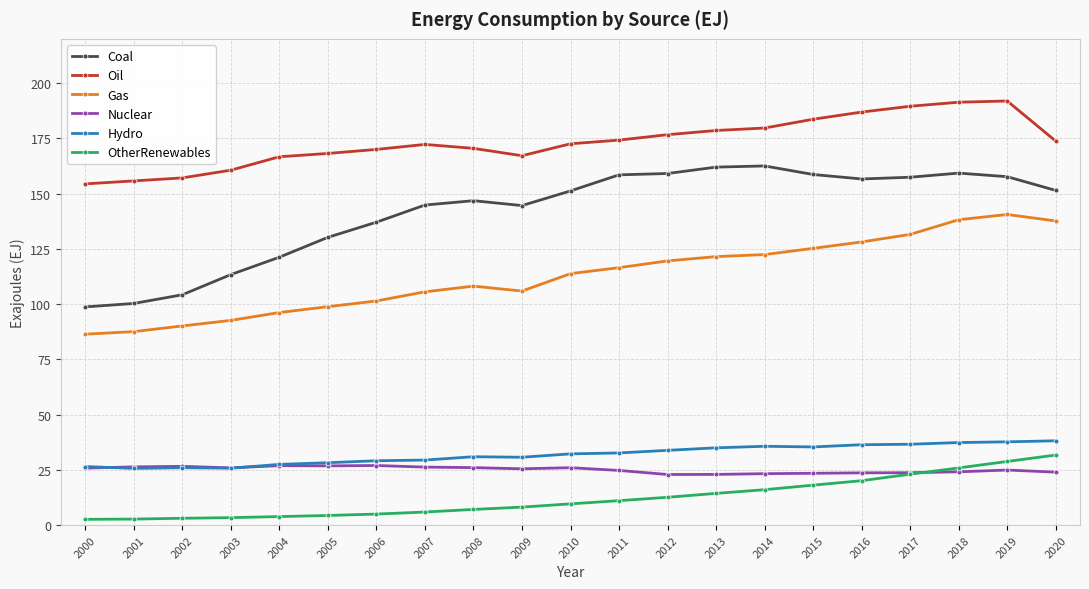

Does the chart have visible grid lines?

Yes